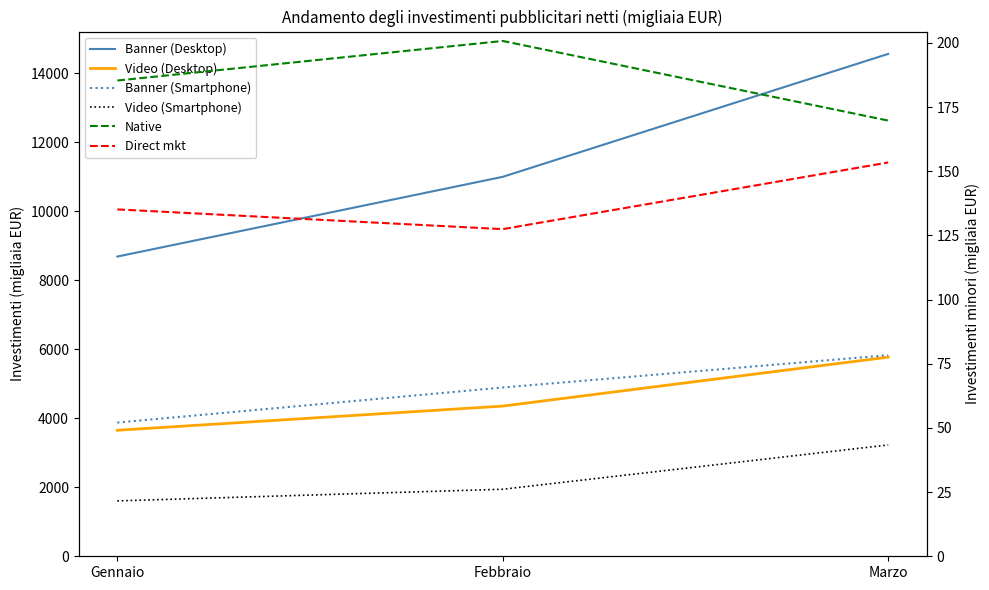

The value of Direct mkt at Febbraio is 127.5. True or false?

True